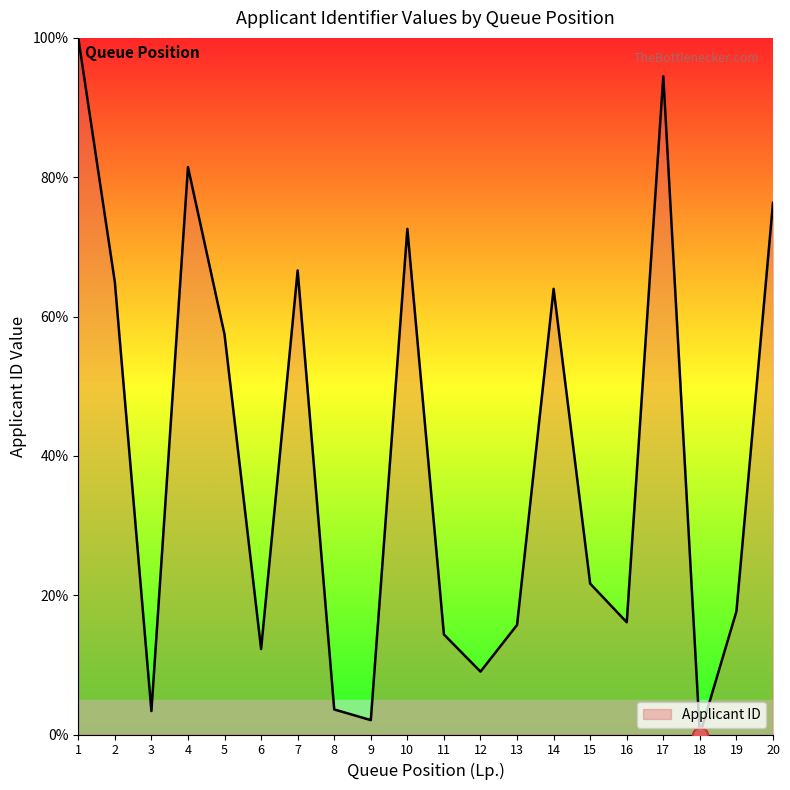

Which has a higher value, 3 or 10?

10